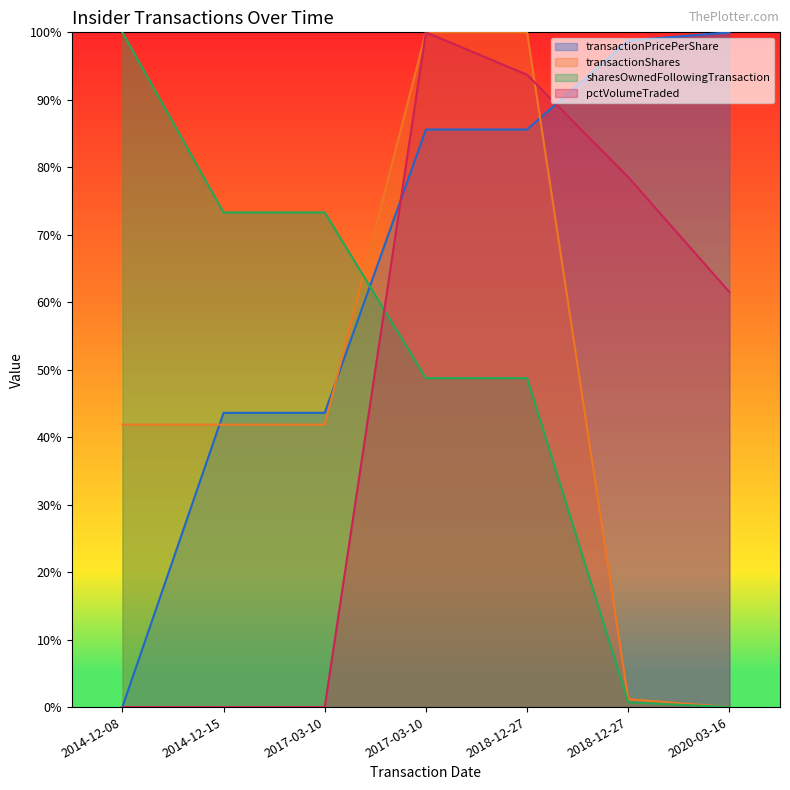

True or false: transactionShares and sharesOwnedFollowingTransaction cross at least once.

True